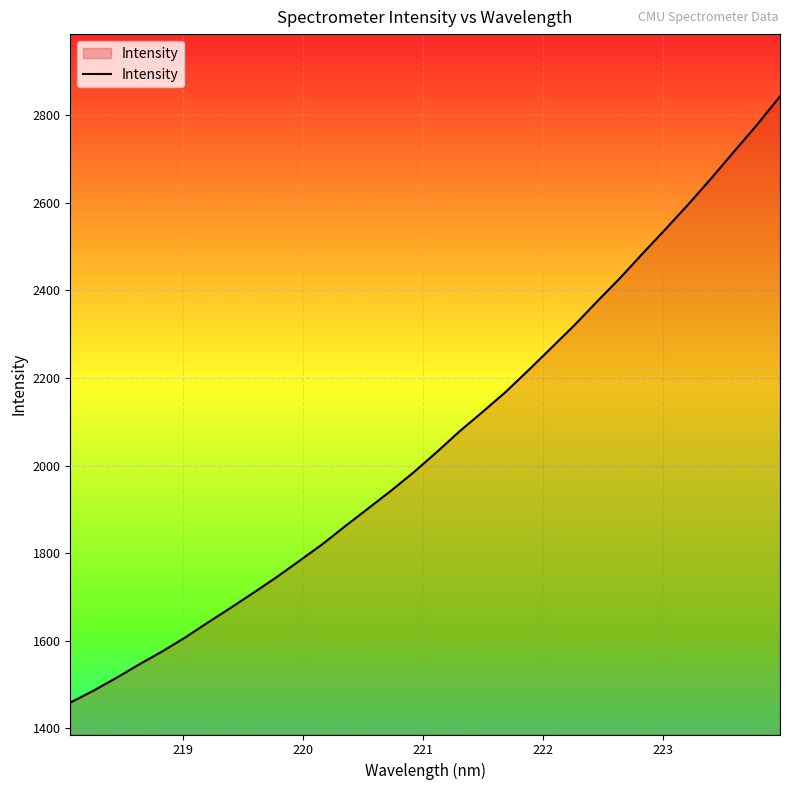

What is the maximum value shown in the chart?

2843.4